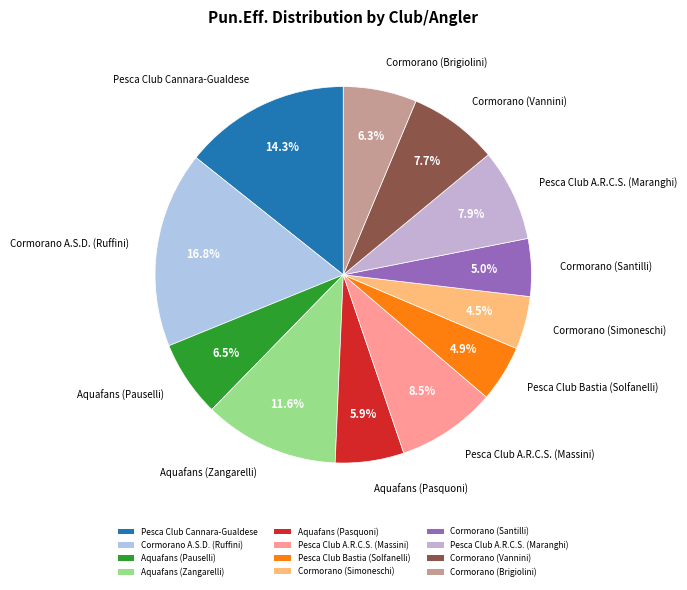

Which category has the biggest portion of the pie?

Cormorano A.S.D. (Ruffini)